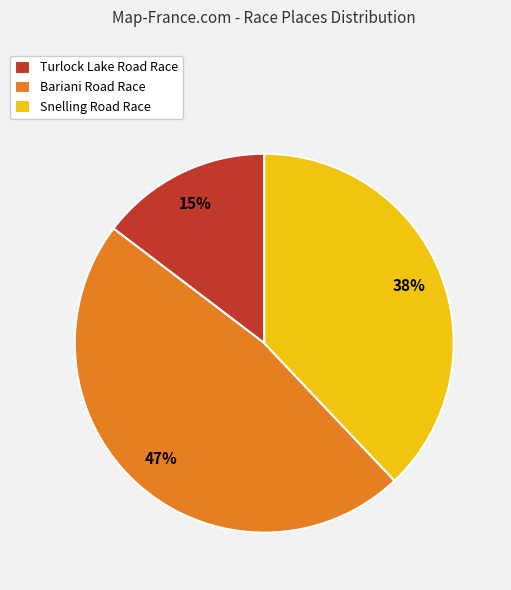

What percentage is the Snelling Road Race slice, to the nearest percent?

38%